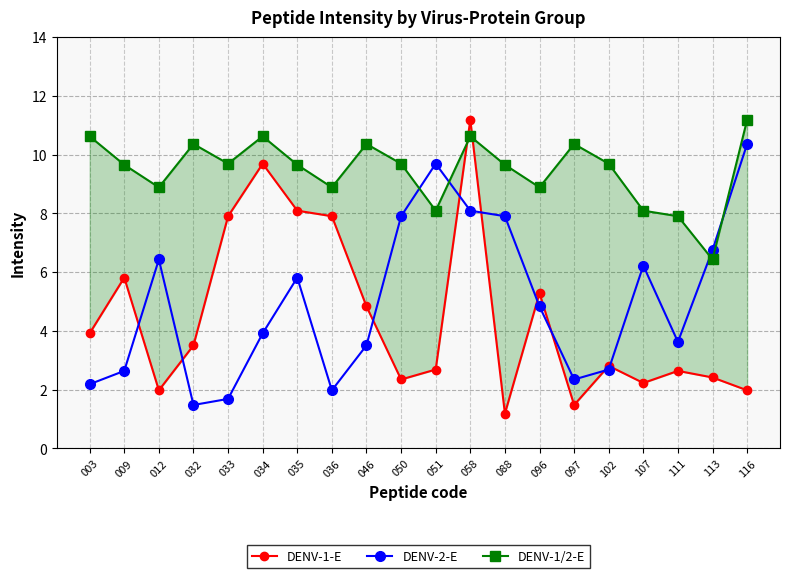

Is the value of DENV-1/2-E at 088 greater than the value of DENV-2-E at 012?

Yes